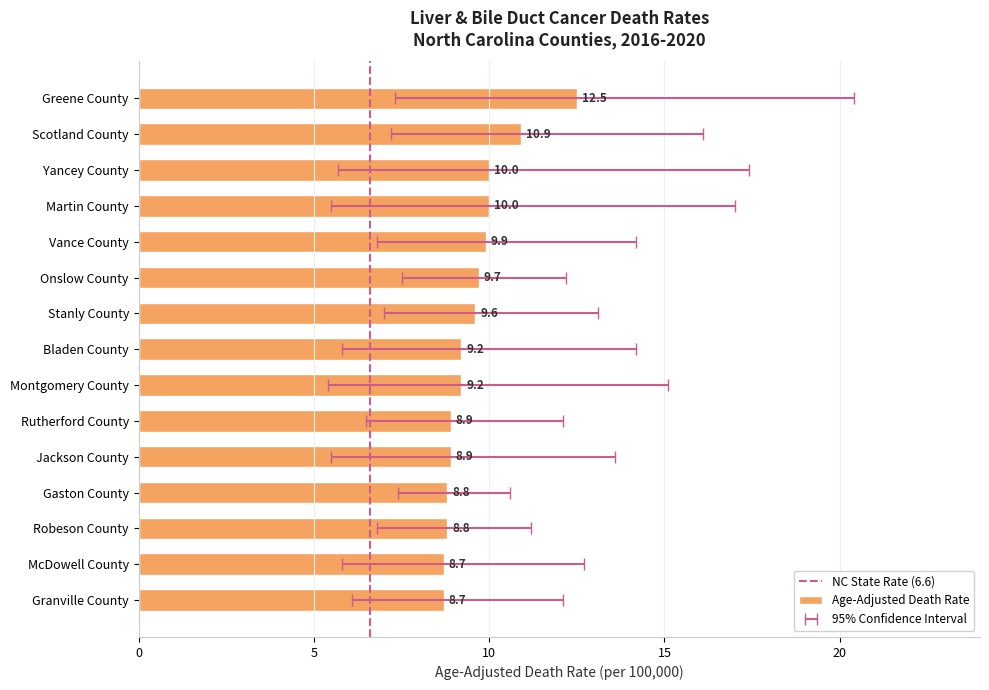

What is the sum of the values at McDowell County and Scotland County?

19.6